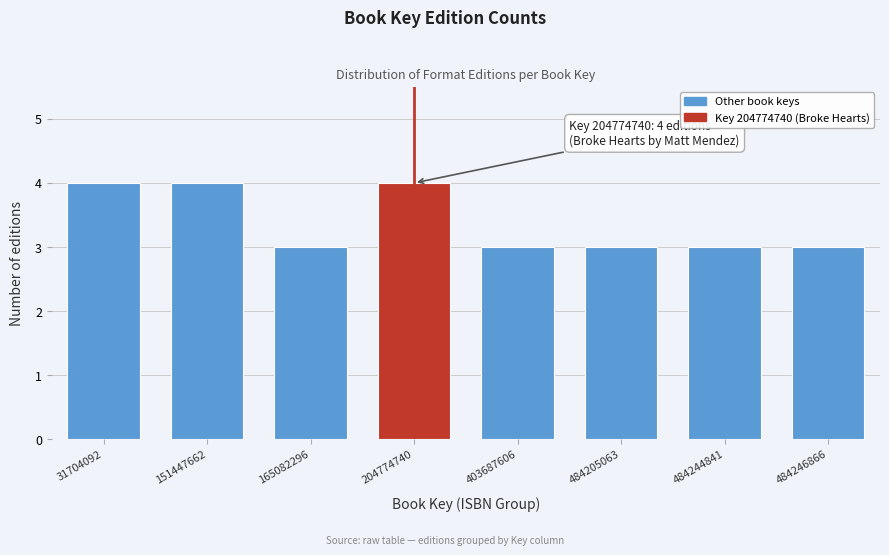

Reading left to right, transcribe all the data shown in this chart.

31704092=4	151447662=4	165082296=3	204774740=4	403687606=3	484205063=3	484244841=3	484246866=3